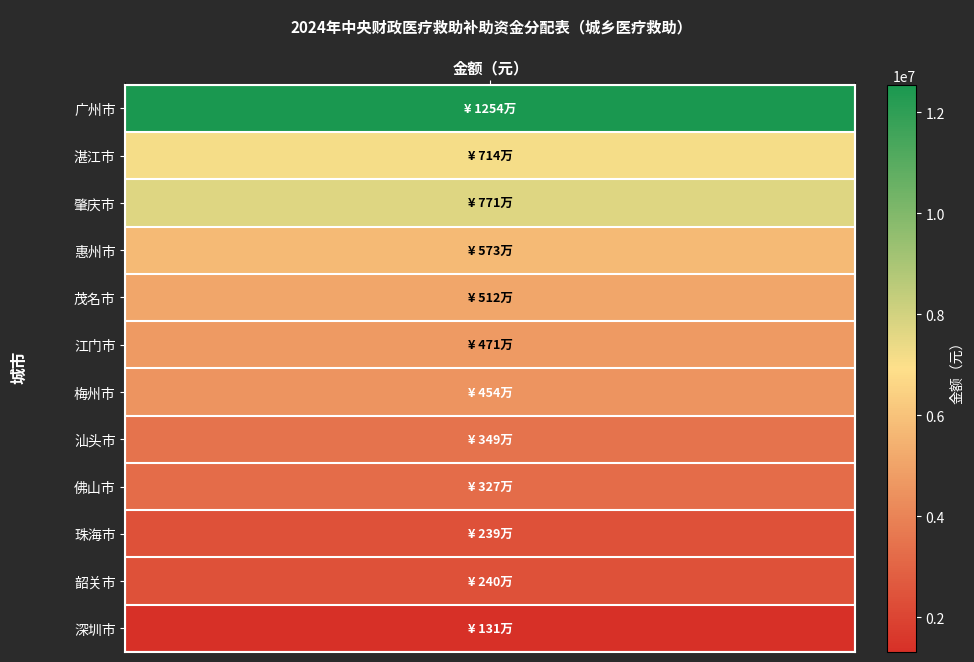

Rank the categories by value from highest to lowest.

广州市, 肇庆市, 湛江市, 惠州市, 茂名市, 江门市, 梅州市, 汕头市, 佛山市, 韶关市, 珠海市, 深圳市